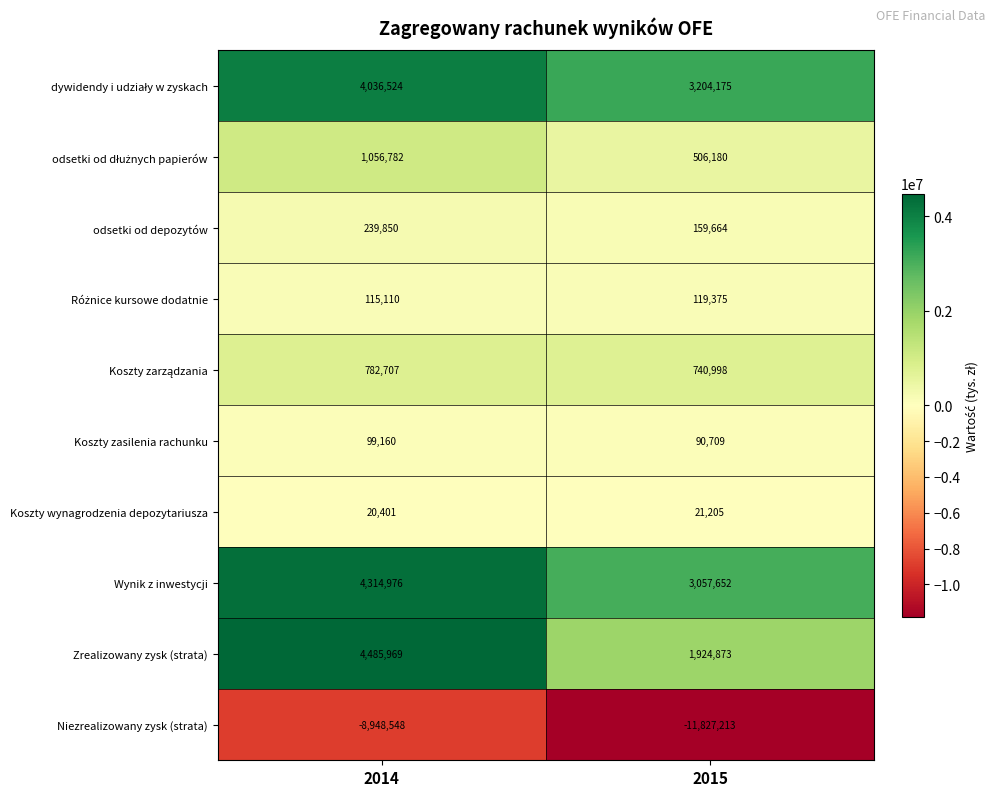

Rank the categories by Wynik z inwestycji value from lowest to highest.

2015, 2014